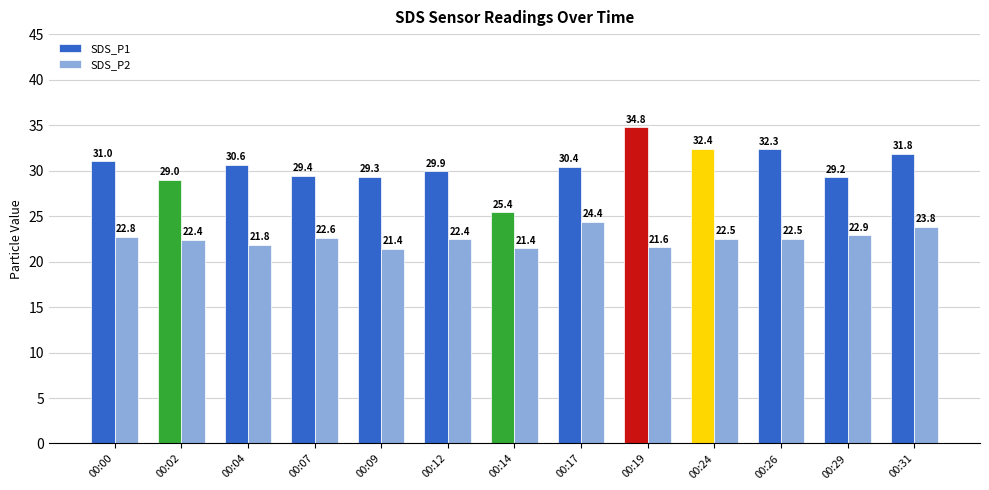

Which label corresponds to the largest value in the chart?

00:19